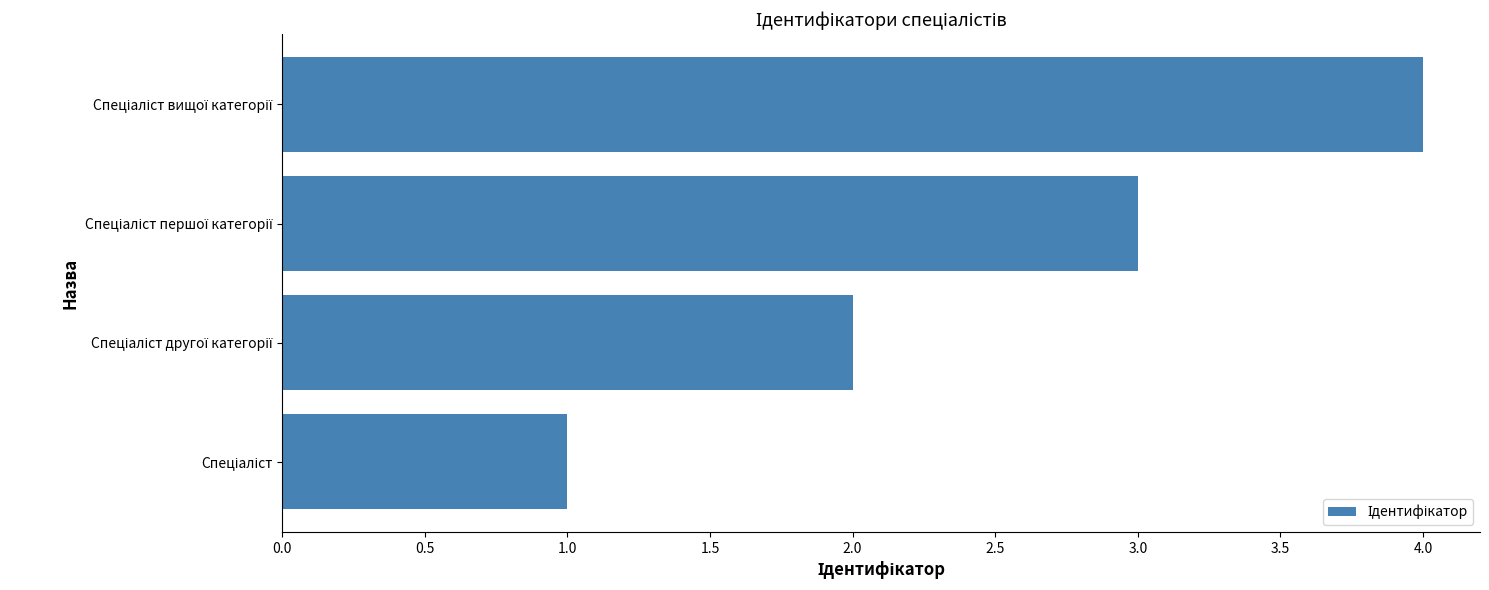

What is the maximum value shown in the chart?

4